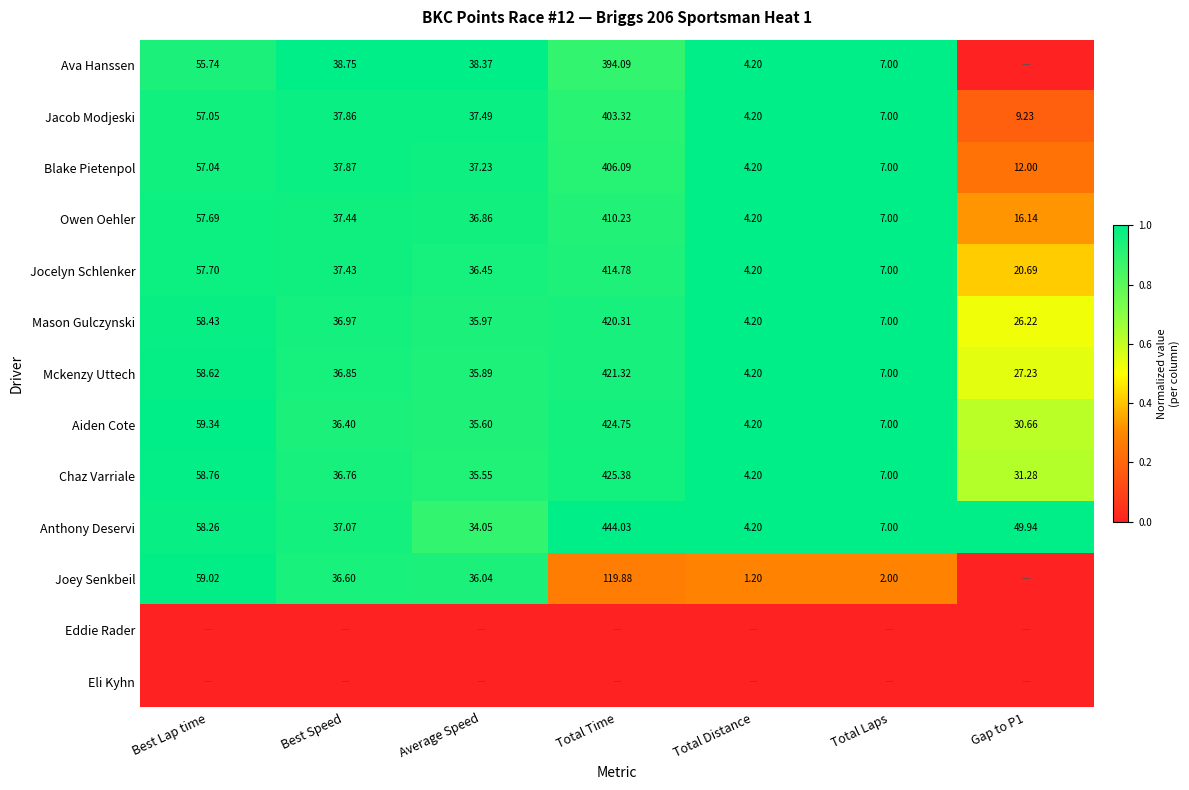

Is the value of Owen Oehler at Gap to P1 greater than the value of Chaz Varriale at Total Distance?

Yes